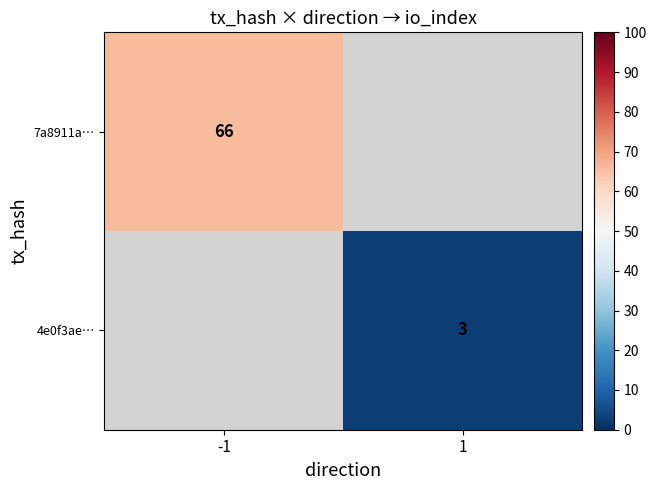

The value of 7a8911a… at -1 is 118. True or false?

False